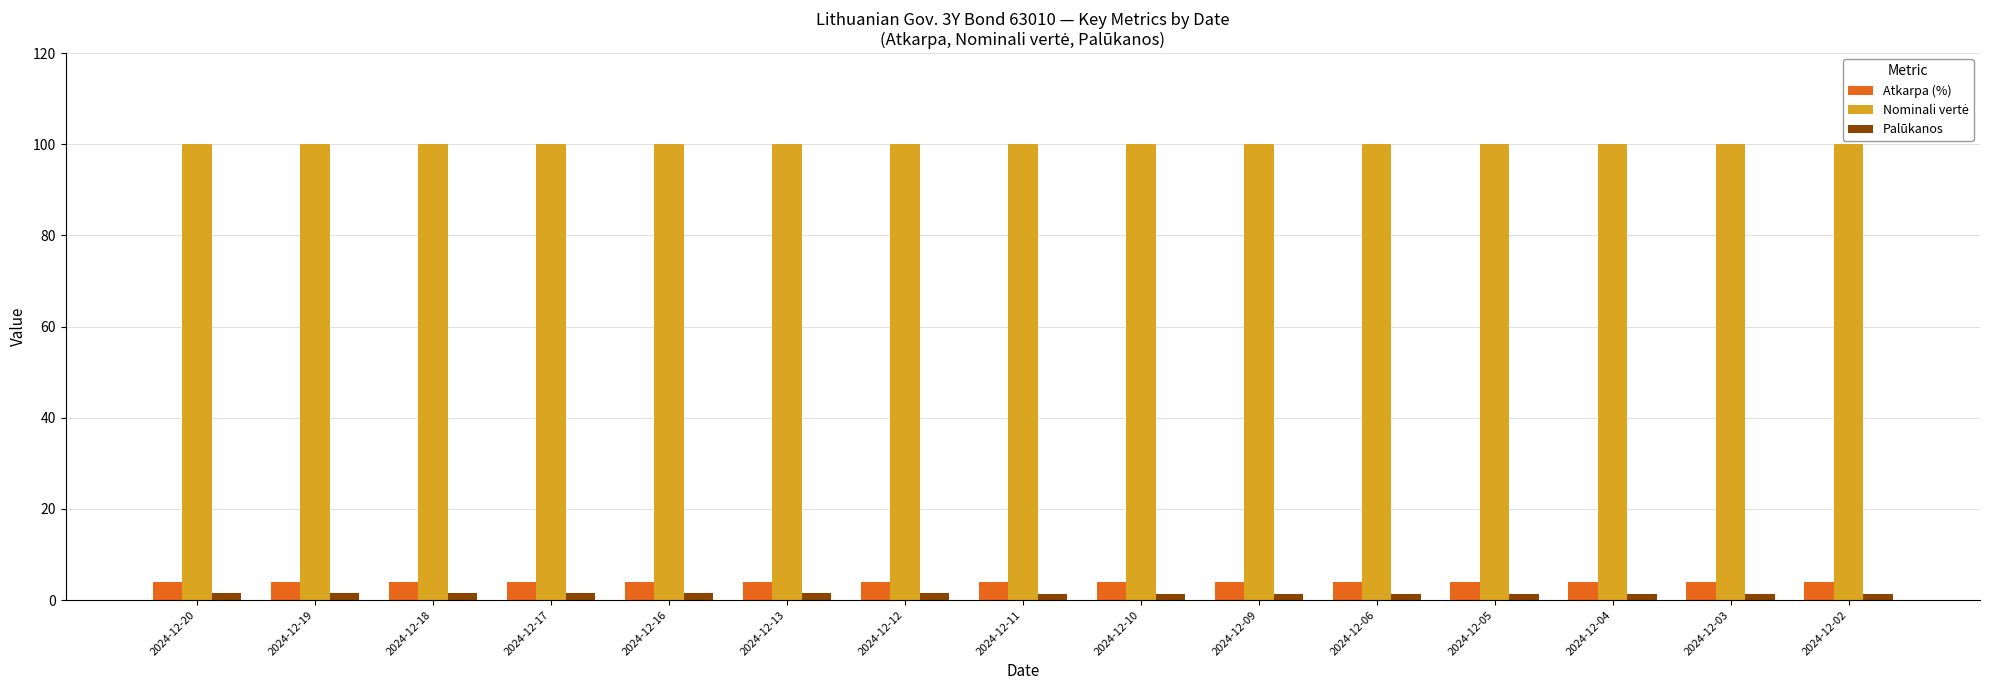

At how many categories does at least one series exceed 83?

15